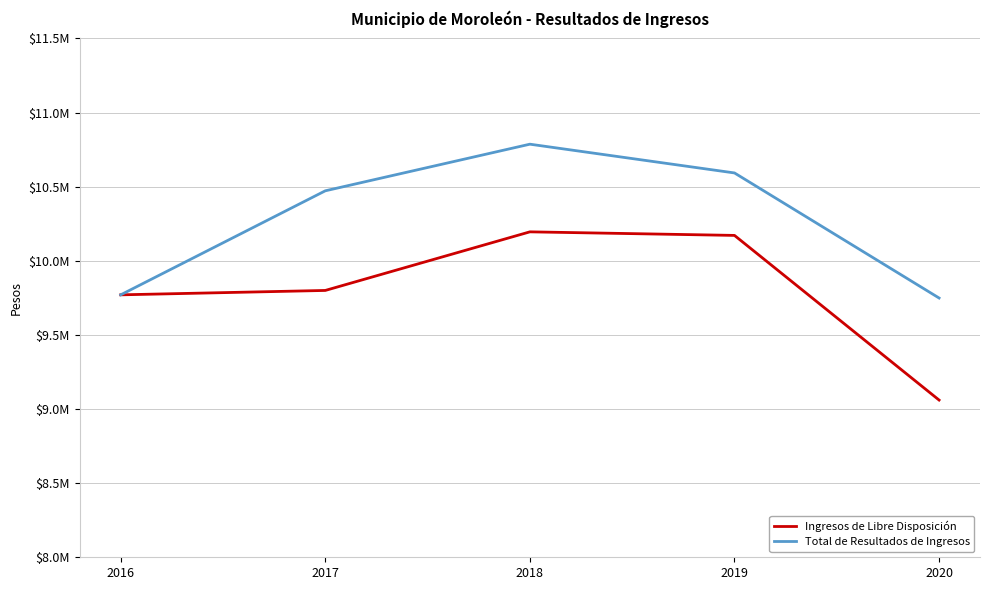

Is this an area chart (filled region under the line)?

No